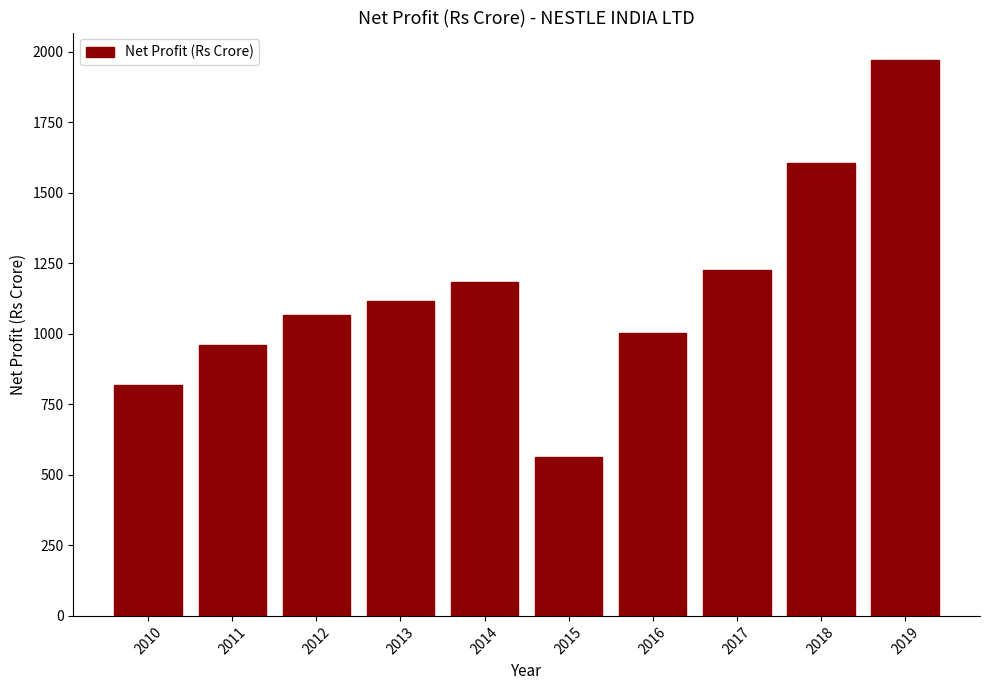

List the labels in order of value, smallest first.

2015, 2010, 2011, 2016, 2012, 2013, 2014, 2017, 2018, 2019